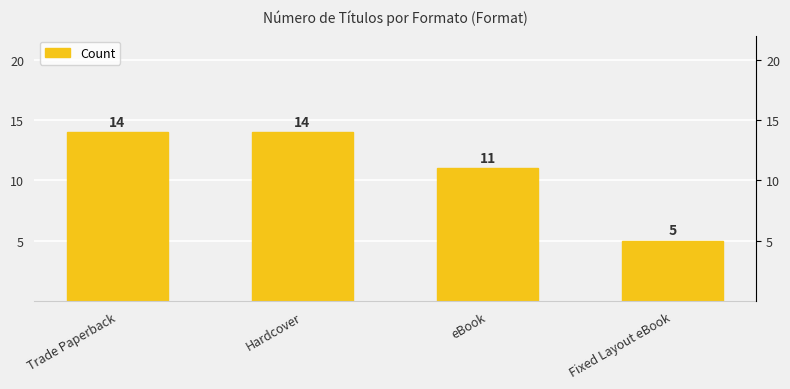

Which category has the lowest value across all series?

Fixed Layout eBook